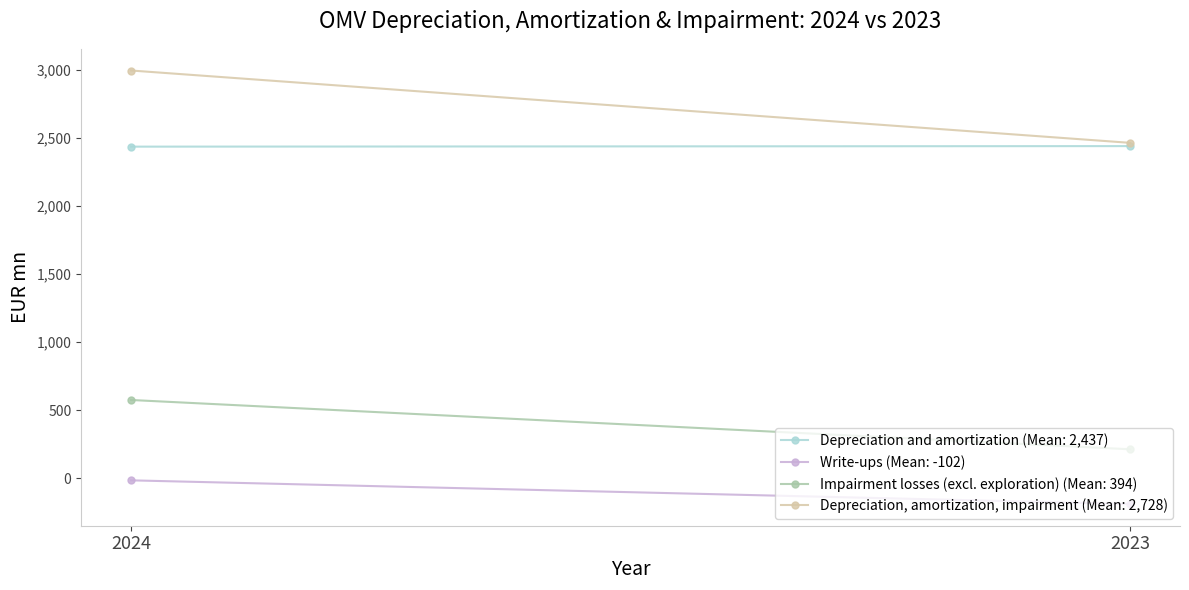

Rank the series at 2024 from highest to lowest value.

Depreciation, amortization, impairment, Depreciation and amortization, Impairment losses (excl. exploration), Write-ups